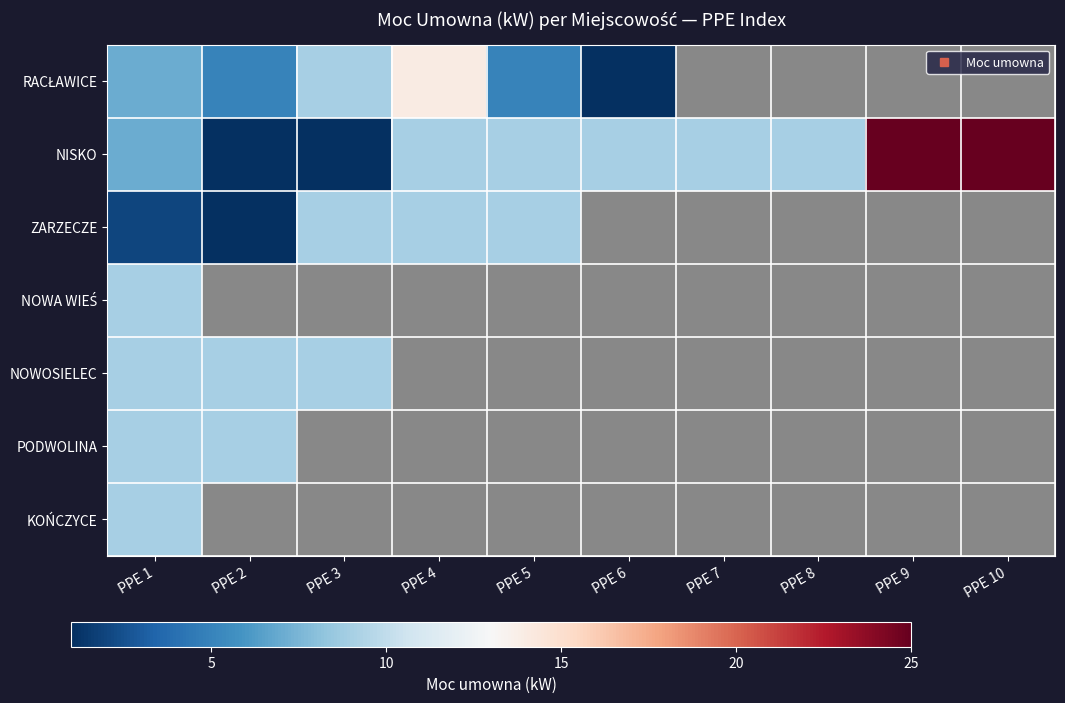

True or false: ZARZECZE has a value of 1.0 at PPE 1.

False